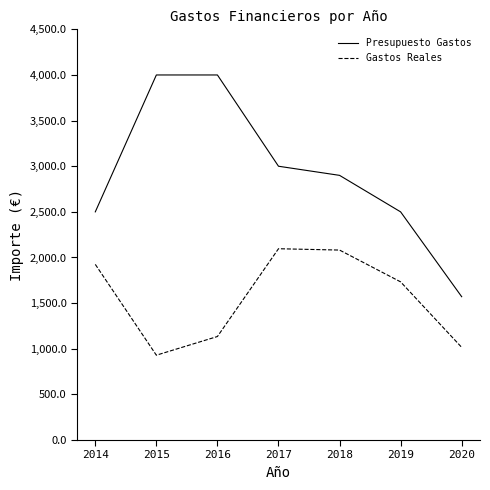

How many lines are shown in the chart?

2